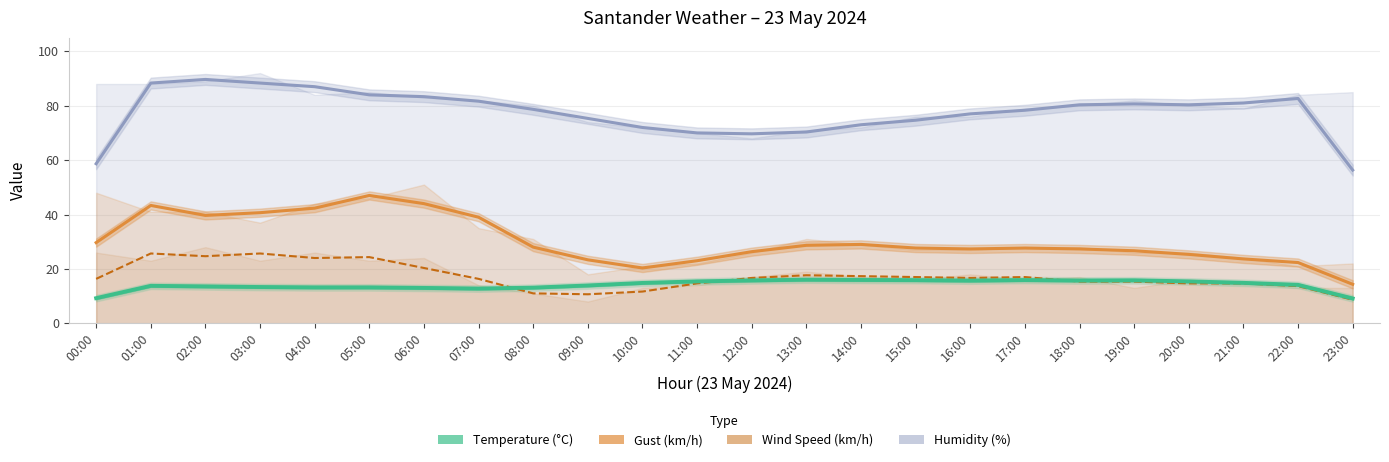

How many data points are above 14?

13